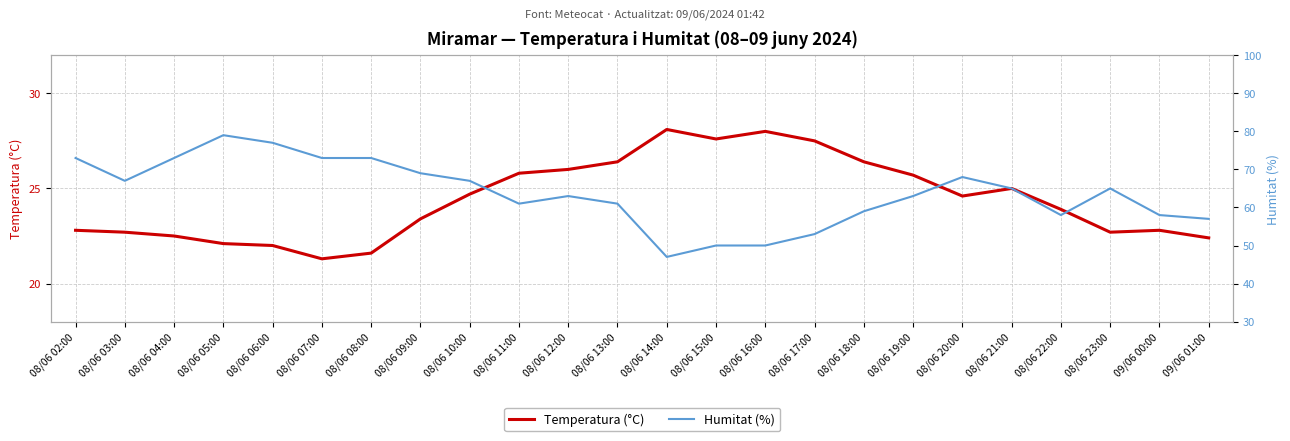

What is the average value of the Temperatura (°C) series?

24.4